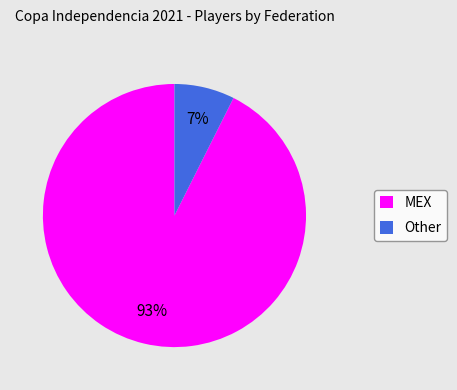

What is the largest slice in the pie chart?

MEX